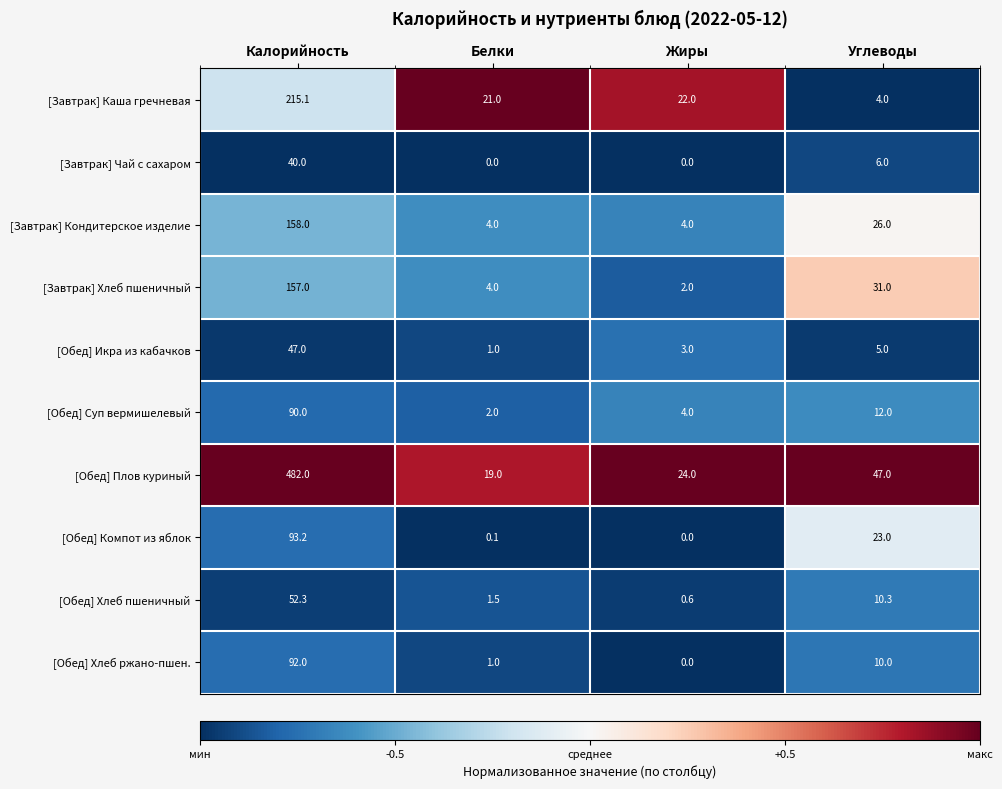

Rank the series at Углеводы from lowest to highest value.

[Завтрак] Каша гречневая, [Обед] Икра из кабачков, [Завтрак] Чай с сахаром, [Обед] Хлеб ржано-пшен., [Обед] Хлеб пшеничный, [Обед] Суп вермишелевый, [Обед] Компот из яблок, [Завтрак] Кондитерское изделие, [Завтрак] Хлеб пшеничный, [Обед] Плов куриный